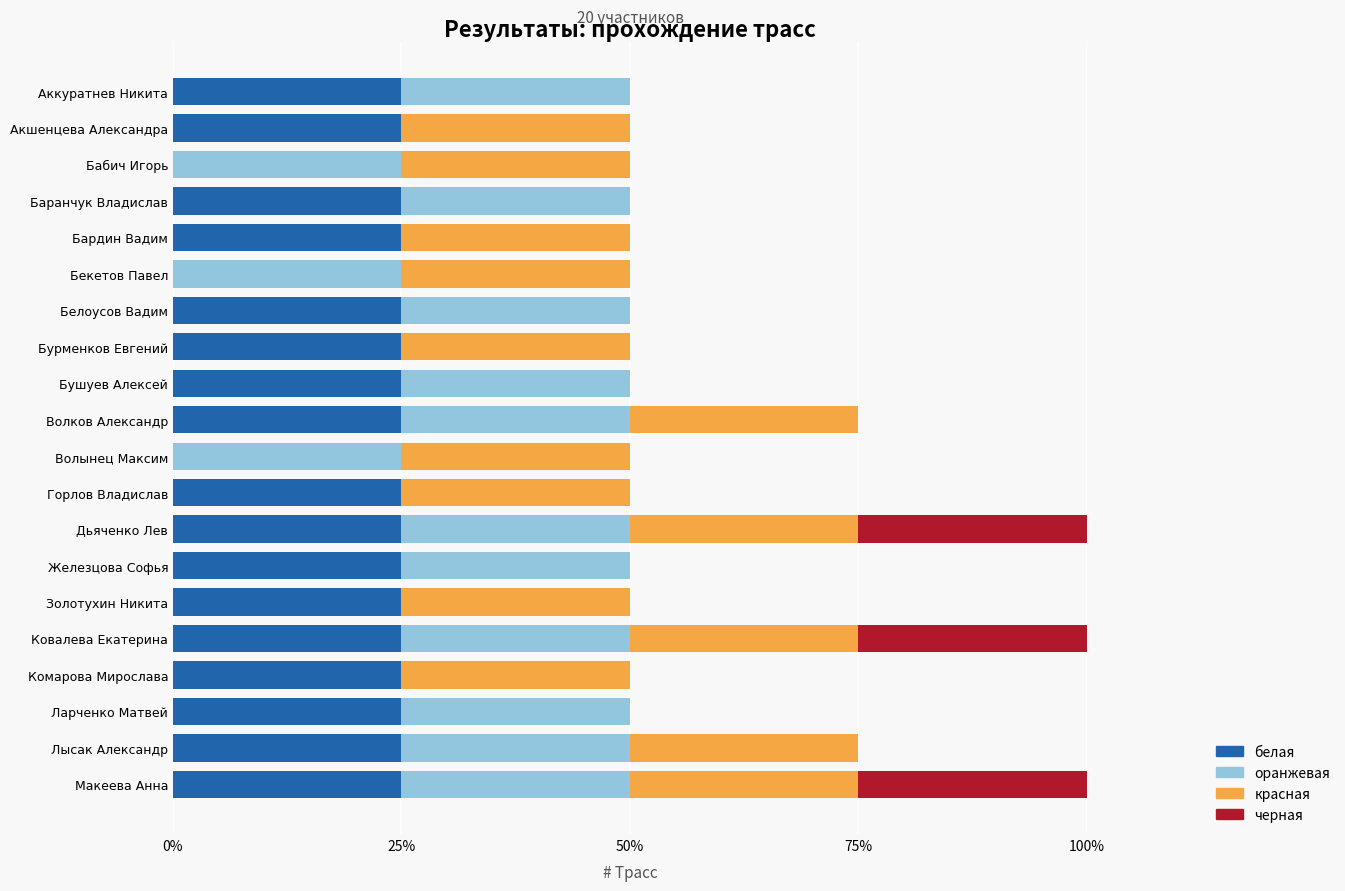

The value of белая at Бушуев Алексей is 25. True or false?

True